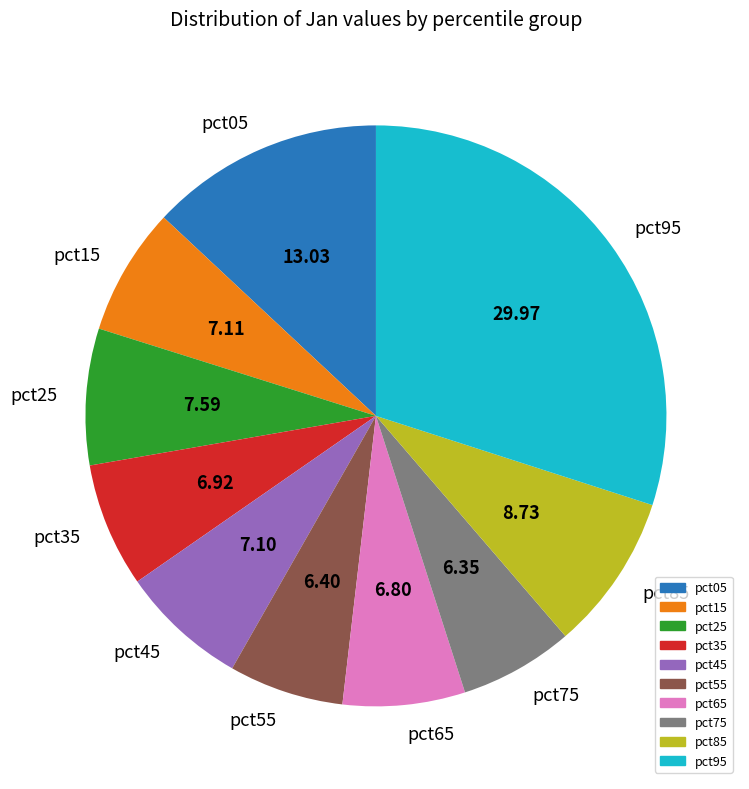

Which has a higher value, pct55 or pct25?

pct25